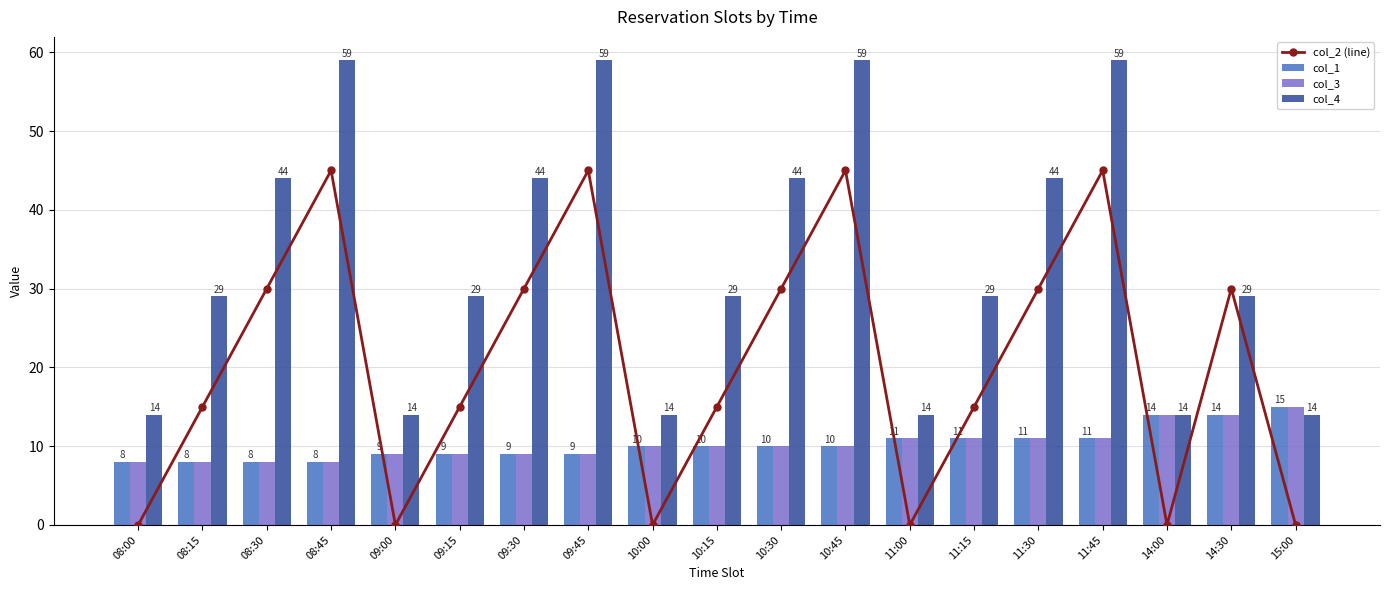

At which label does col_3 first exceed 10?

11:00